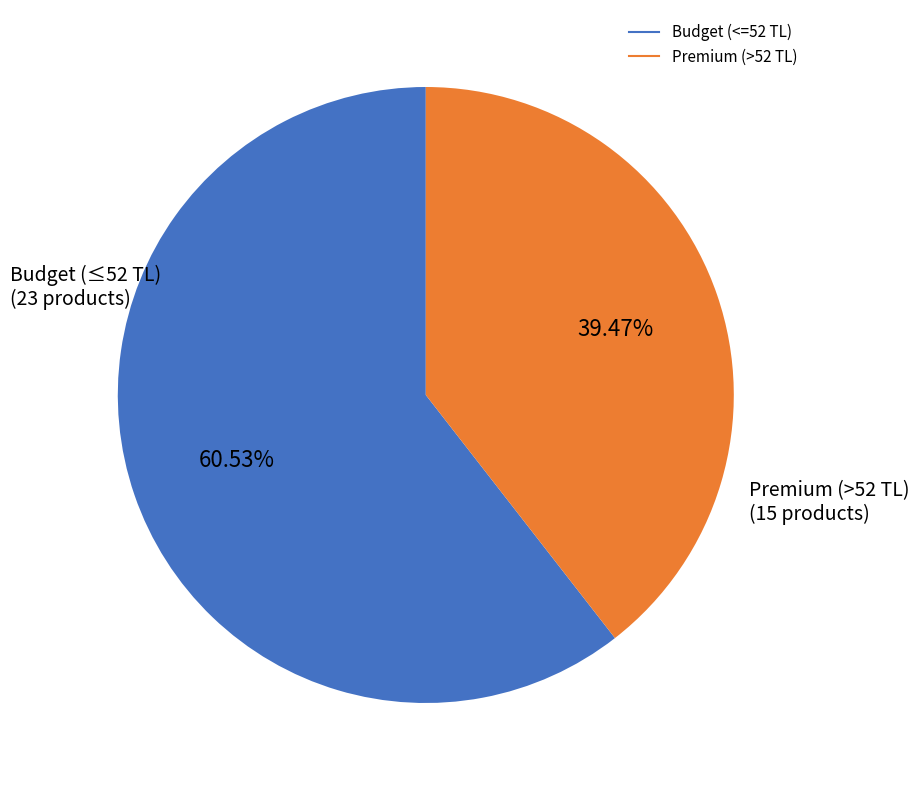

Does any single category account for the majority?

Yes